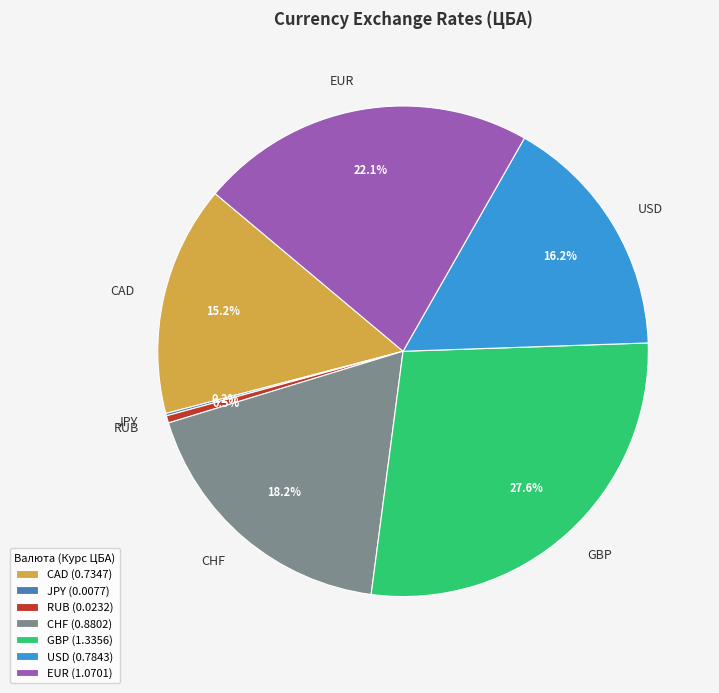

What is the ratio of the value at USD to the value at GBP?

0.6